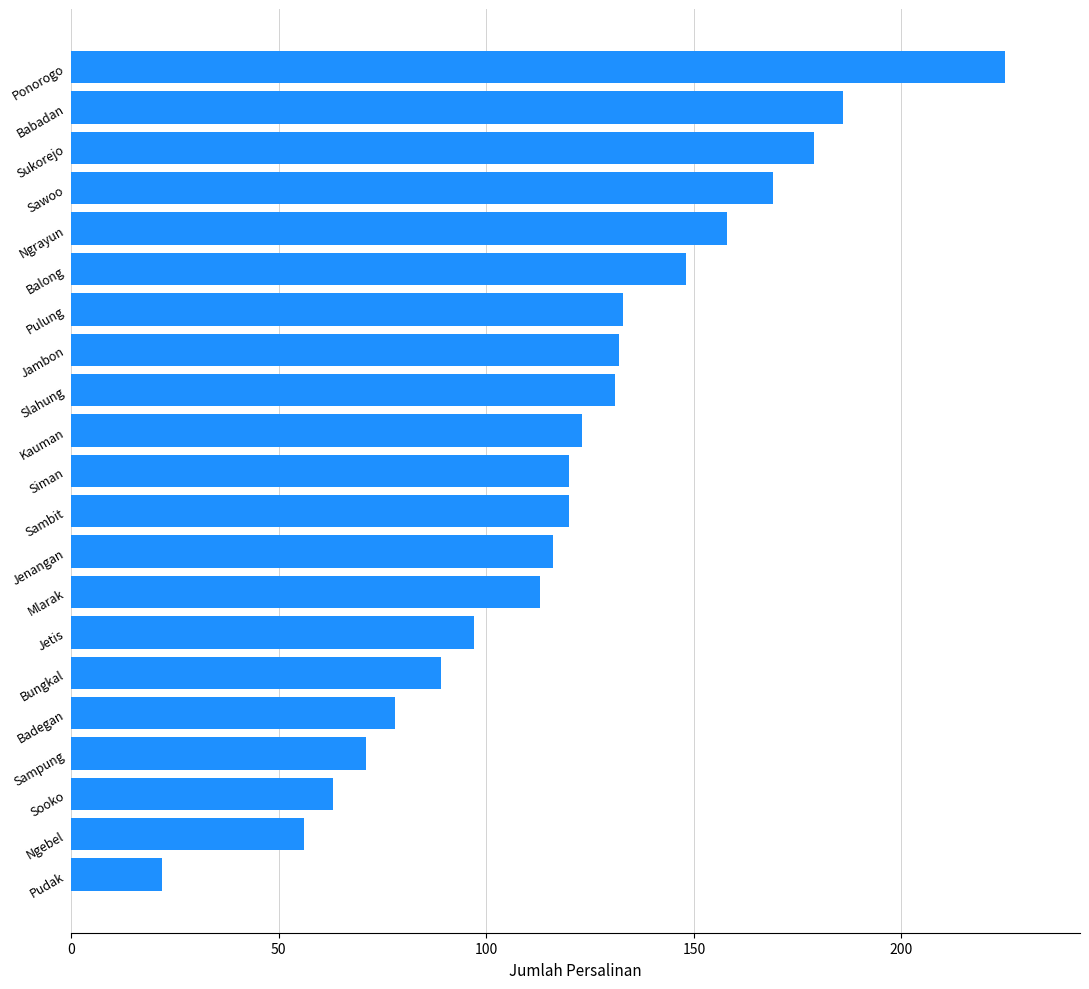

Count the number of categories in the chart.

21